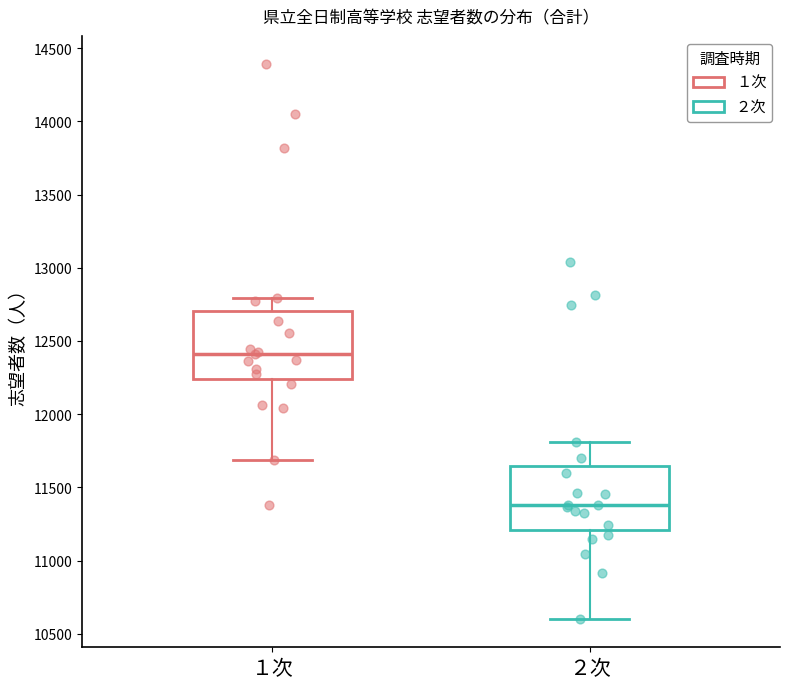

Which box has the highest median line?

１次